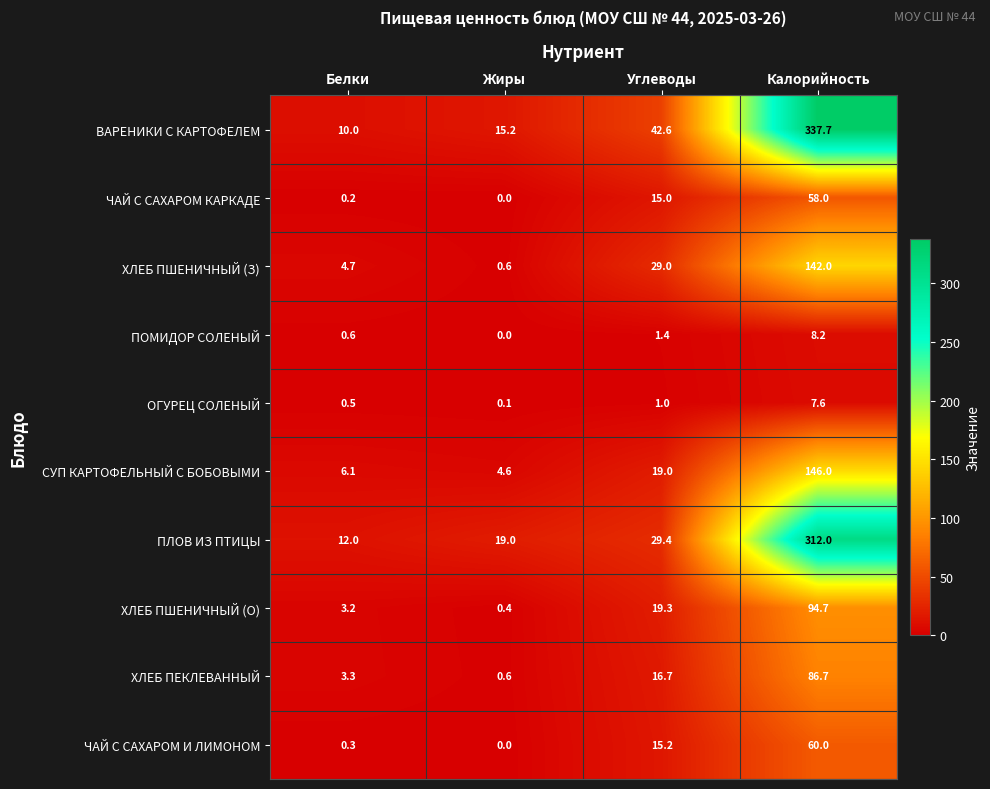

Is the value of ЧАЙ С САХАРОМ КАРКАДЕ at Жиры greater than the value of ПЛОВ ИЗ ПТИЦЫ at Калорийность?

No